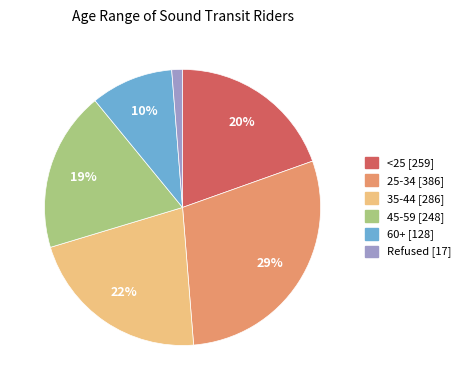

To the nearest percent, what is the difference between the largest and smallest slice percentages?

28%